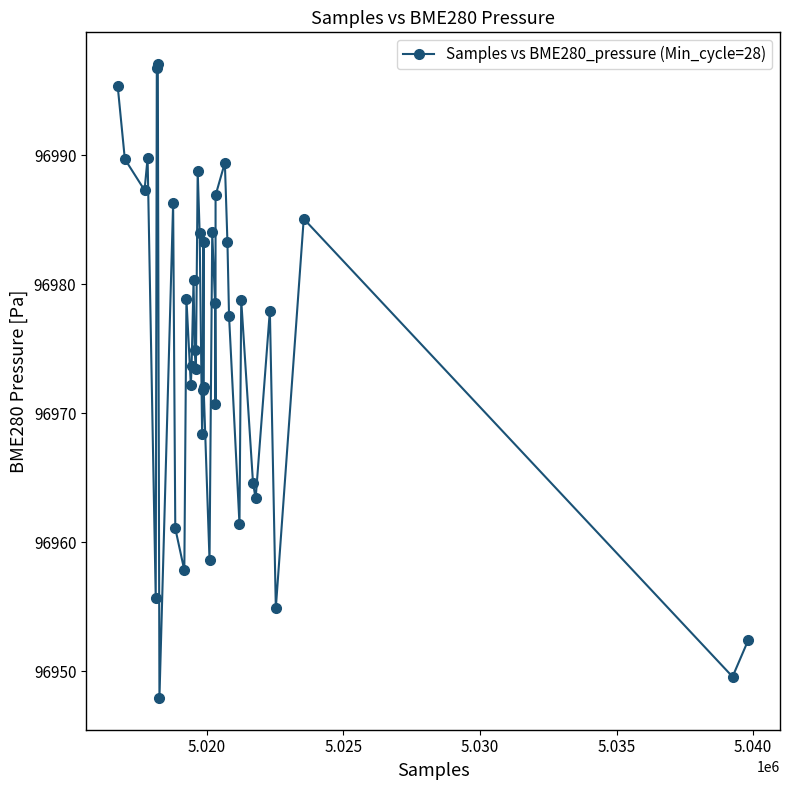

What is the difference between the second highest and second lowest values?

47.2